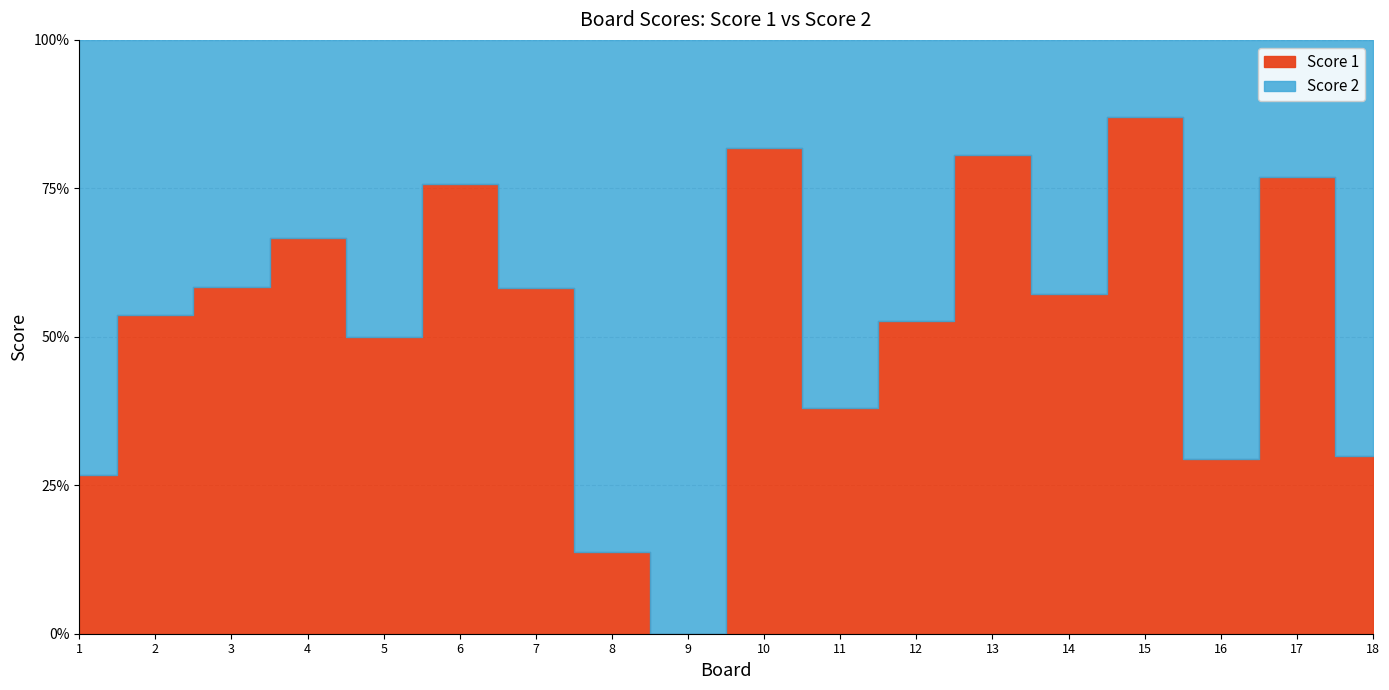

What is the difference between the Score 2 values at 6 and 5?

1